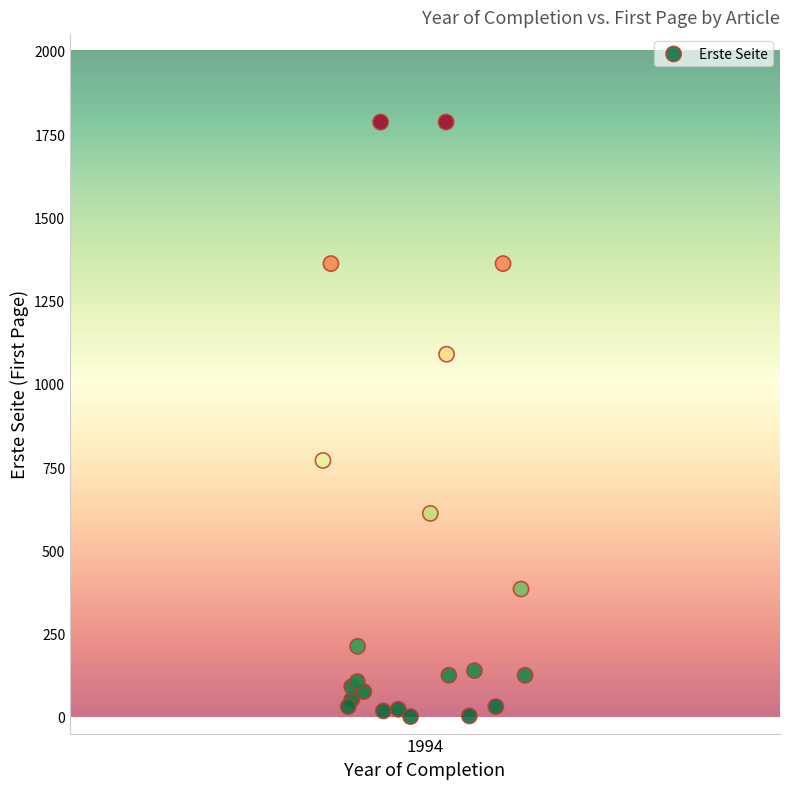

What Y value in the scatter plot is closest to 893?

770